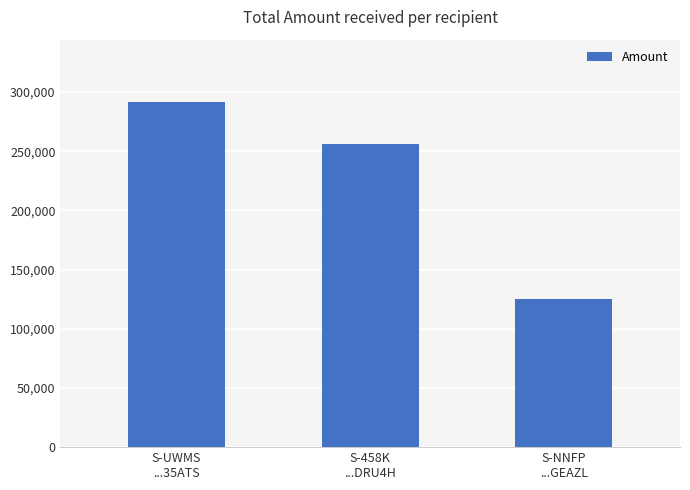

What is the value of the 1st bar from the left?

291737.3